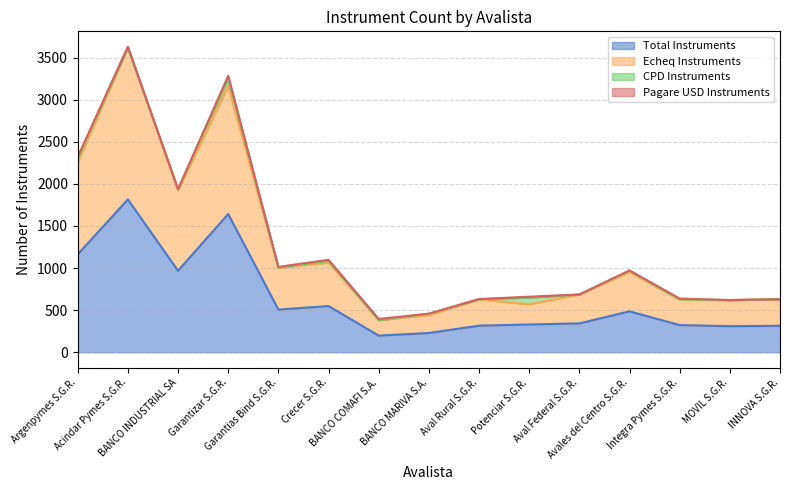

At which label does Echeq Instruments reach its peak?

Acindar Pymes S.G.R.